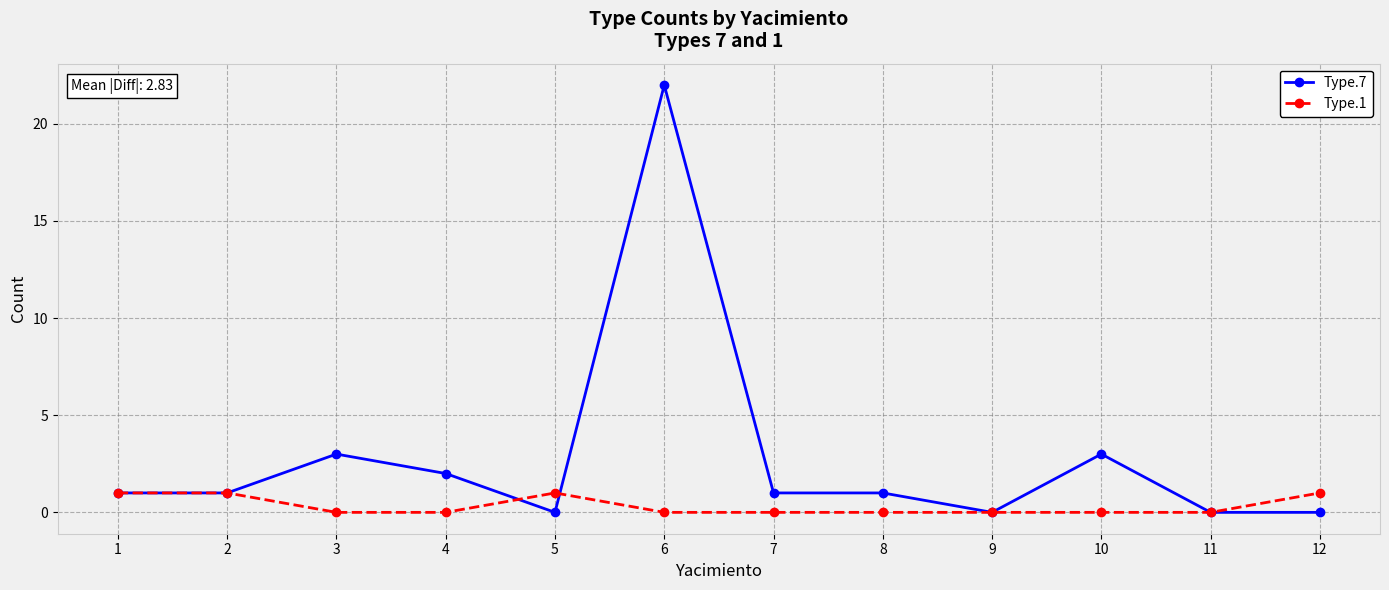

Reading left to right, transcribe all the data shown in this chart.

Type.7: 1	1	3	2	0	22	1	1	0	3	0	0
Type.1: 1	1	0	0	1	0	0	0	0	0	0	1